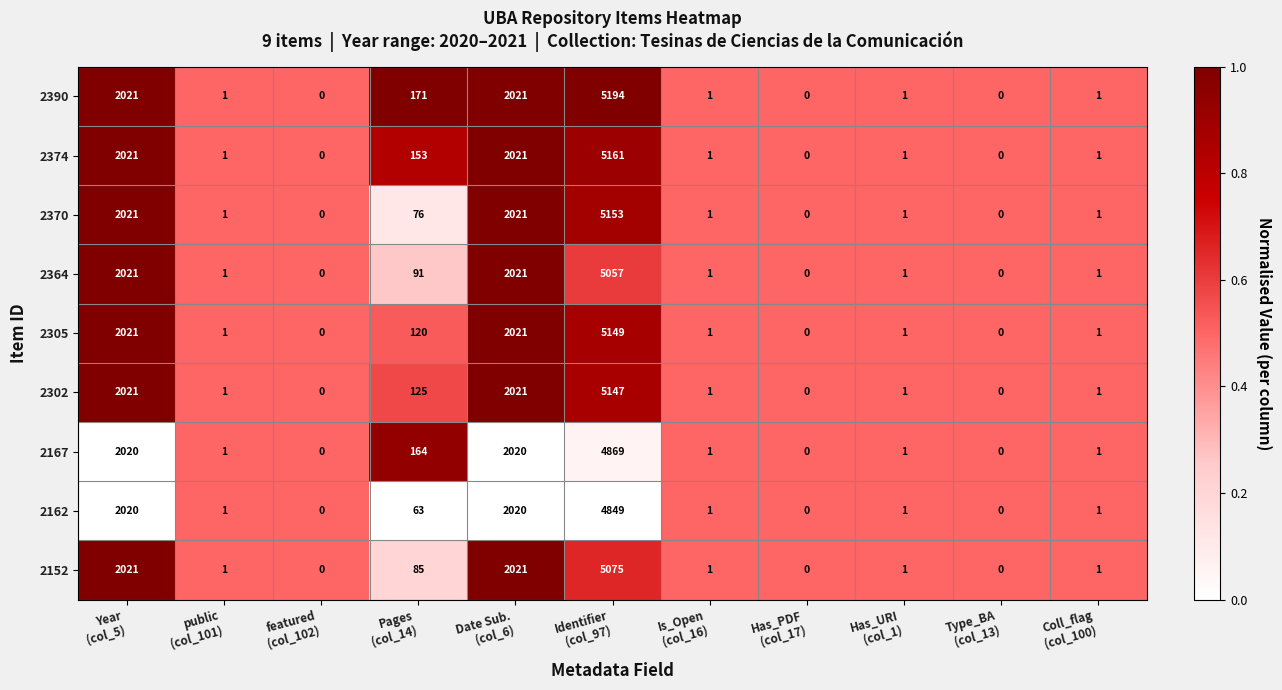

List the series in order of their peak value, lowest first.

2162, 2167, 2364, 2152, 2302, 2305, 2370, 2374, 2390